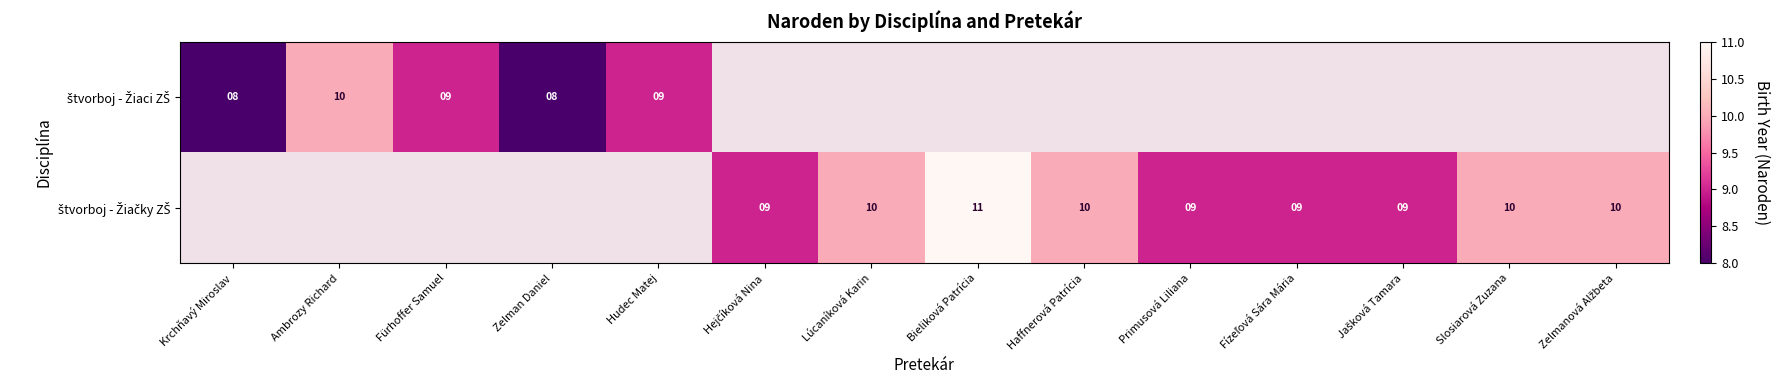

Which category has the highest value across all series?

Bieliková Patrícia